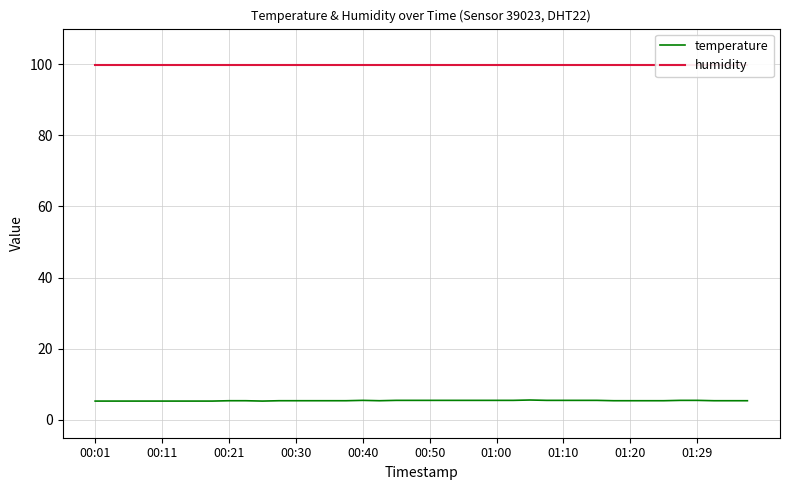

Between 10 and 33, which series saw the biggest shift?

temperature